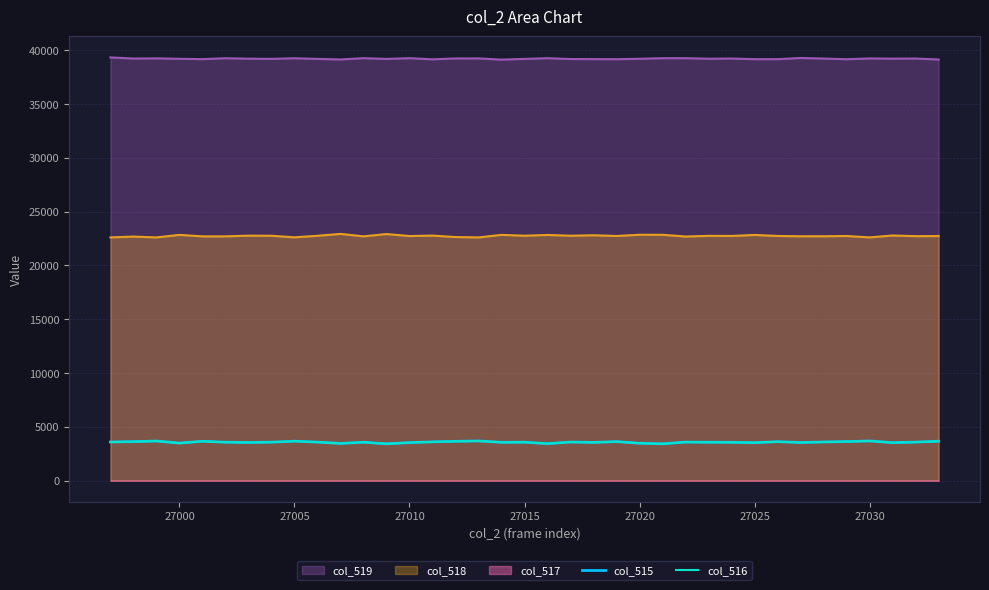

The value of col_519 at 27005 is 39259. True or false?

True